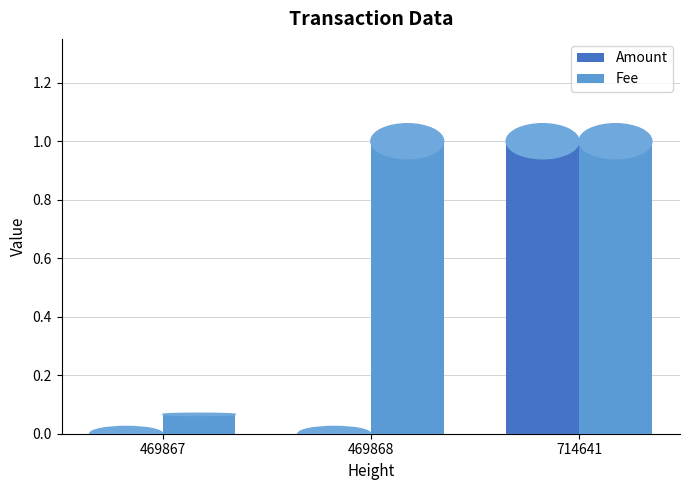

Between 469867 and 469868, which series saw the biggest shift?

Fee